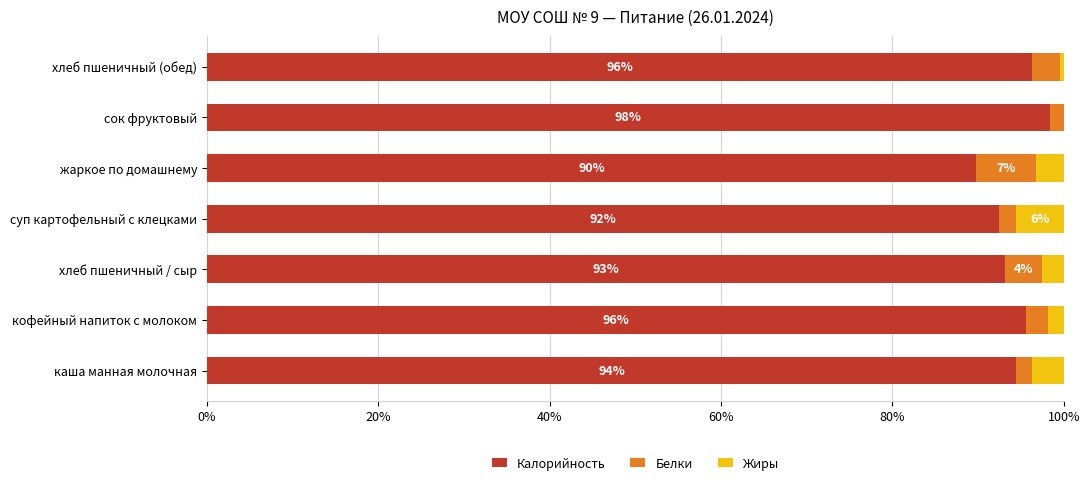

What is the highest value of the Калорийность series?

98.4